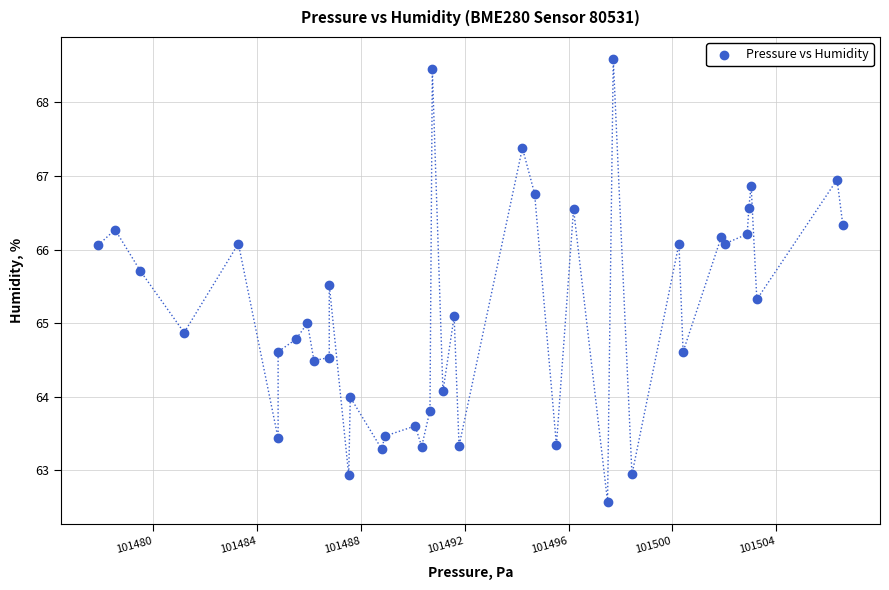

What is the range of Y values (max minus min)?

6.0